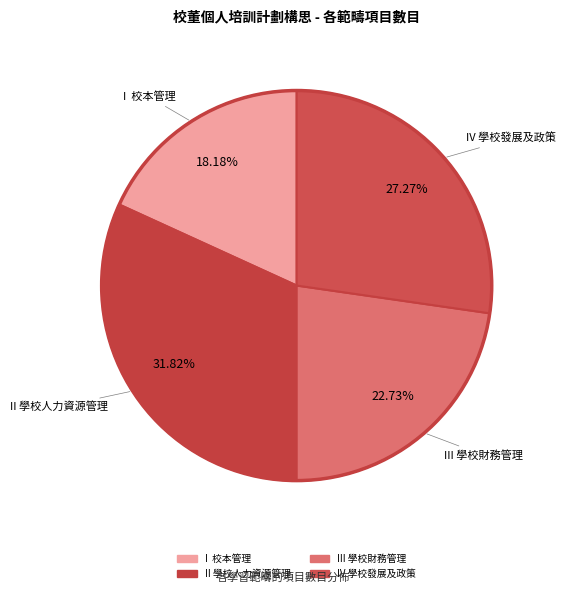

Which slice is the smallest?

I 校本管理